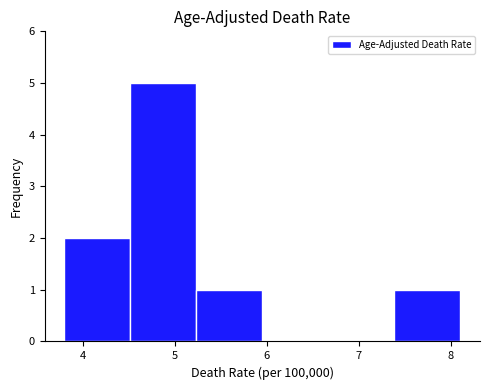

Which range on the x-axis has the tallest bar?

4.5 to 5.2